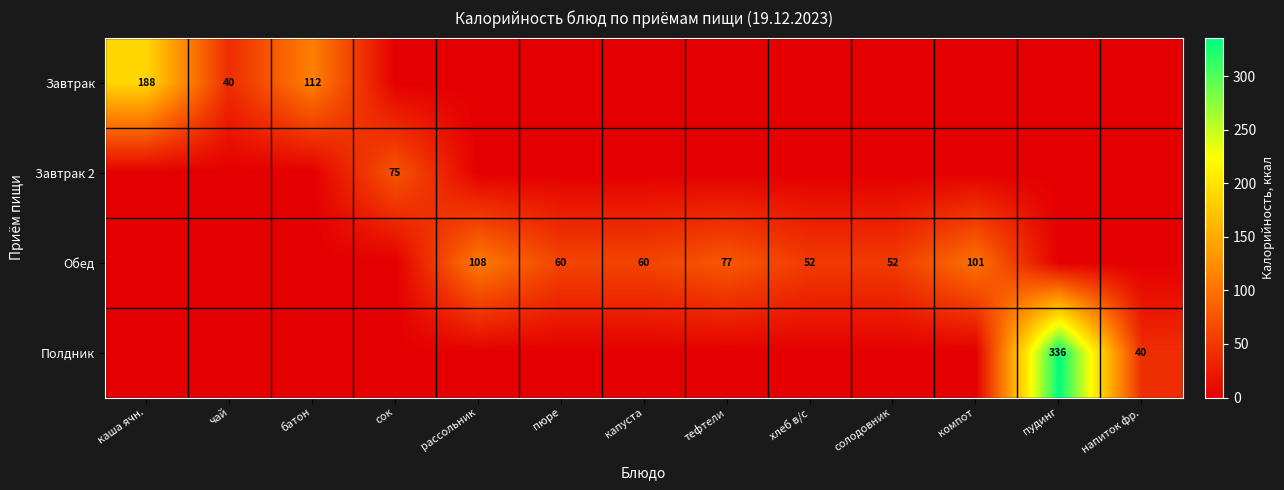

Count the number of categories in the chart.

13